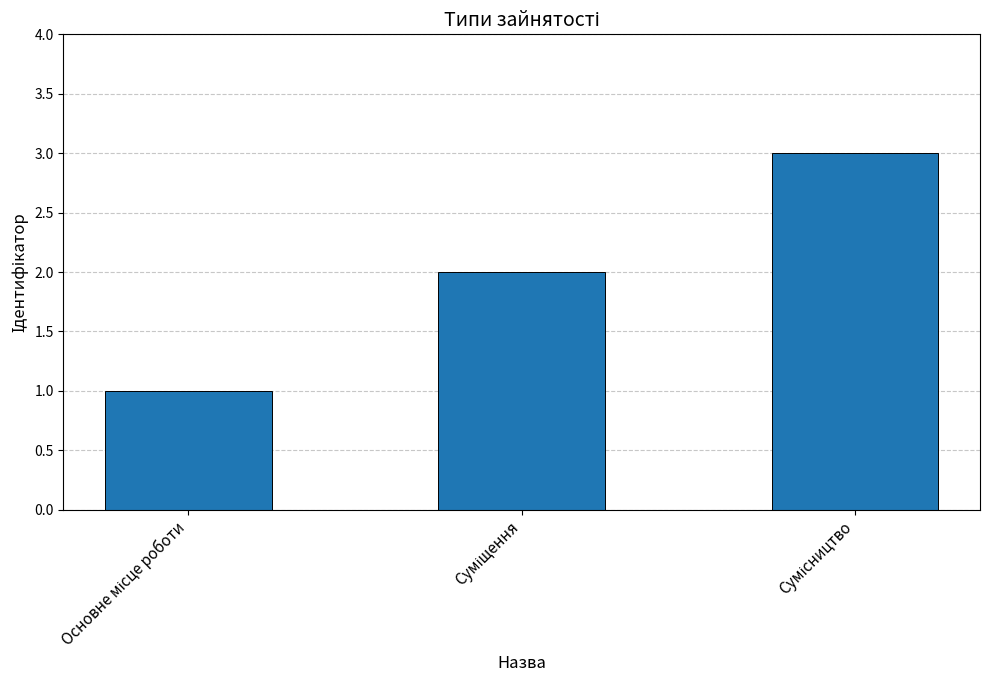

What is the difference between the maximum and minimum values?

2